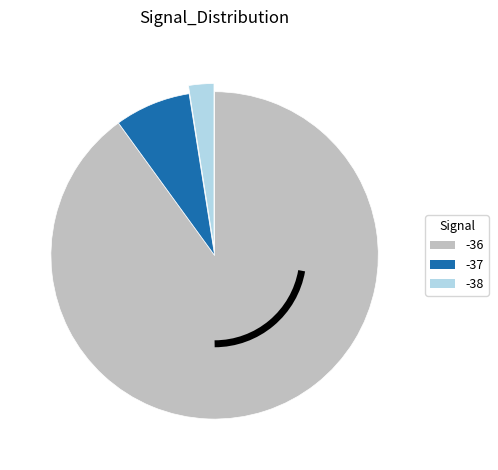

Count the number of slices in the pie.

3